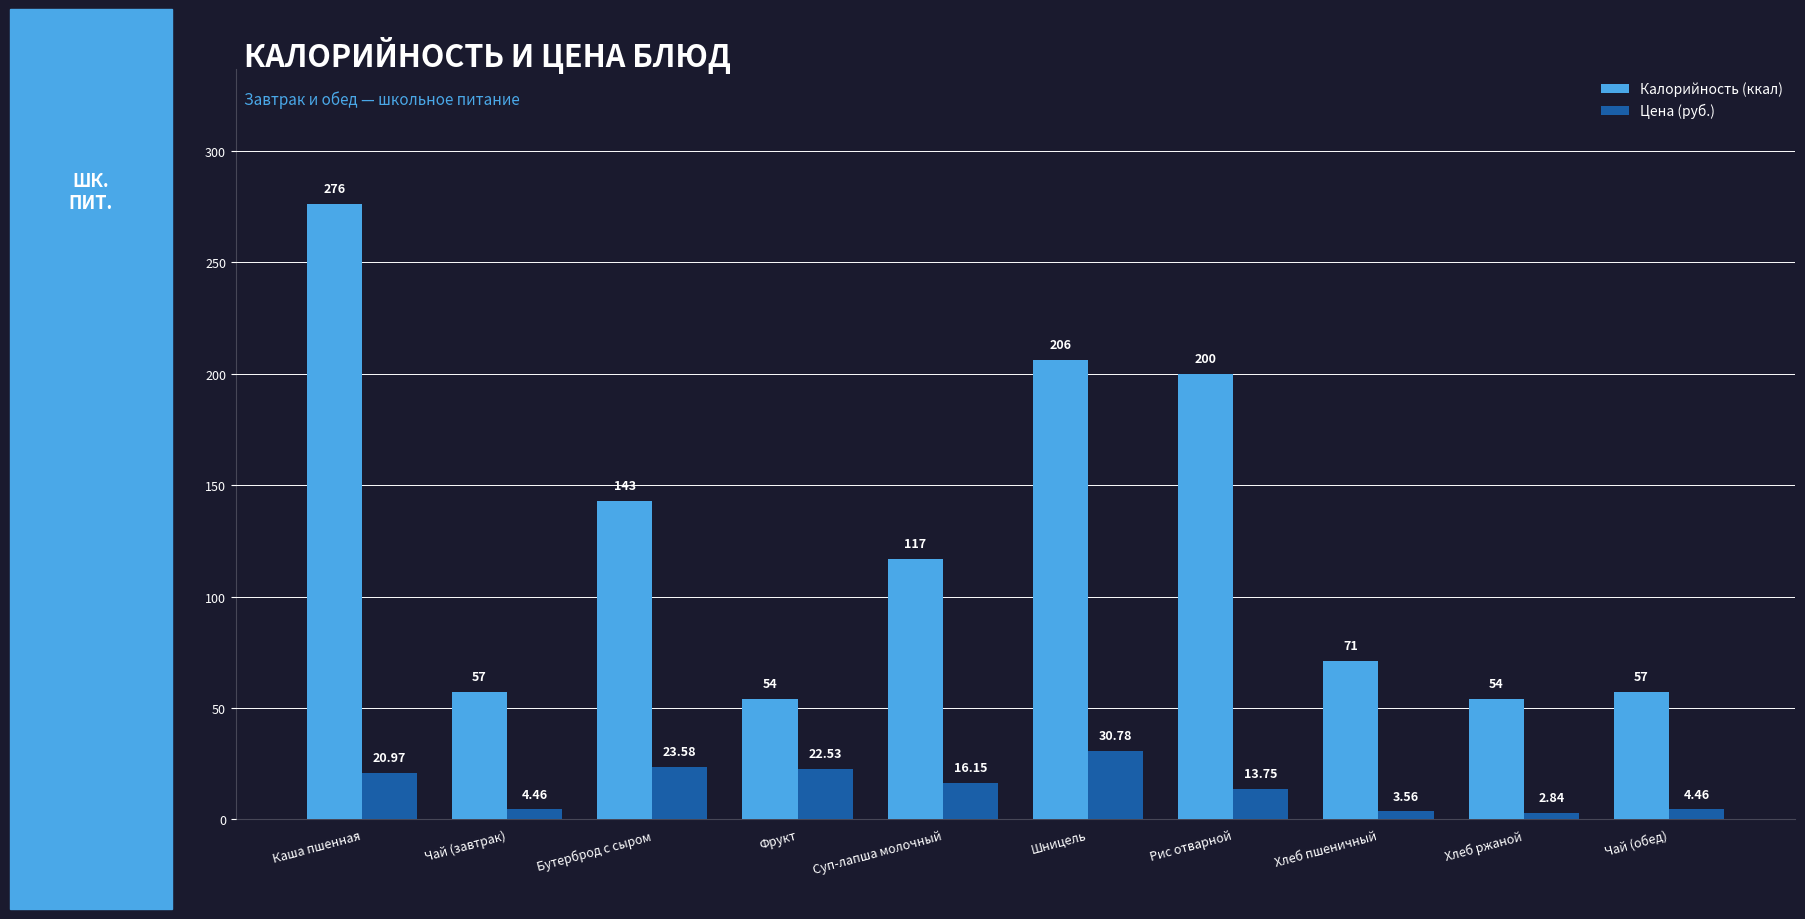

Is the value of Калорийность (ккал) at Шницель greater than the value of Цена (руб.) at Чай (обед)?

Yes